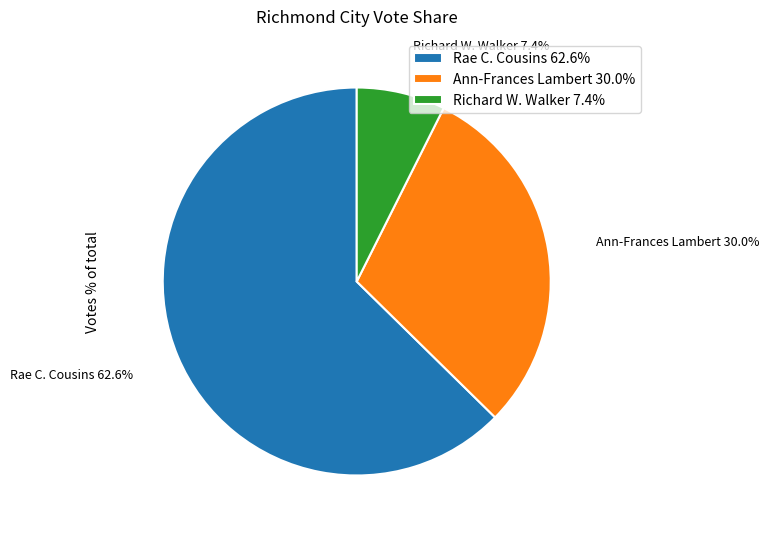

What is the ratio of the value at Ann-Frances Lambert to the value at Rae C. Cousins?

0.5